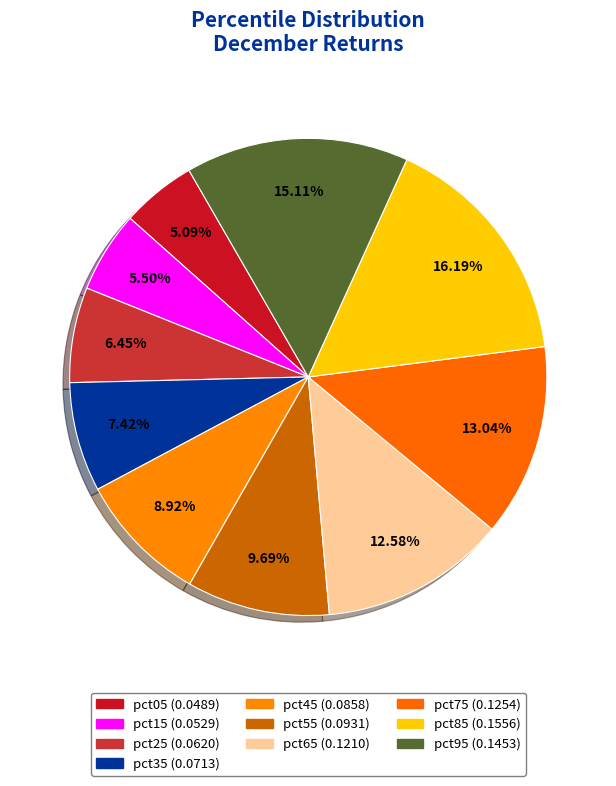

Is it true that pct15 is 18% of the pie?

False